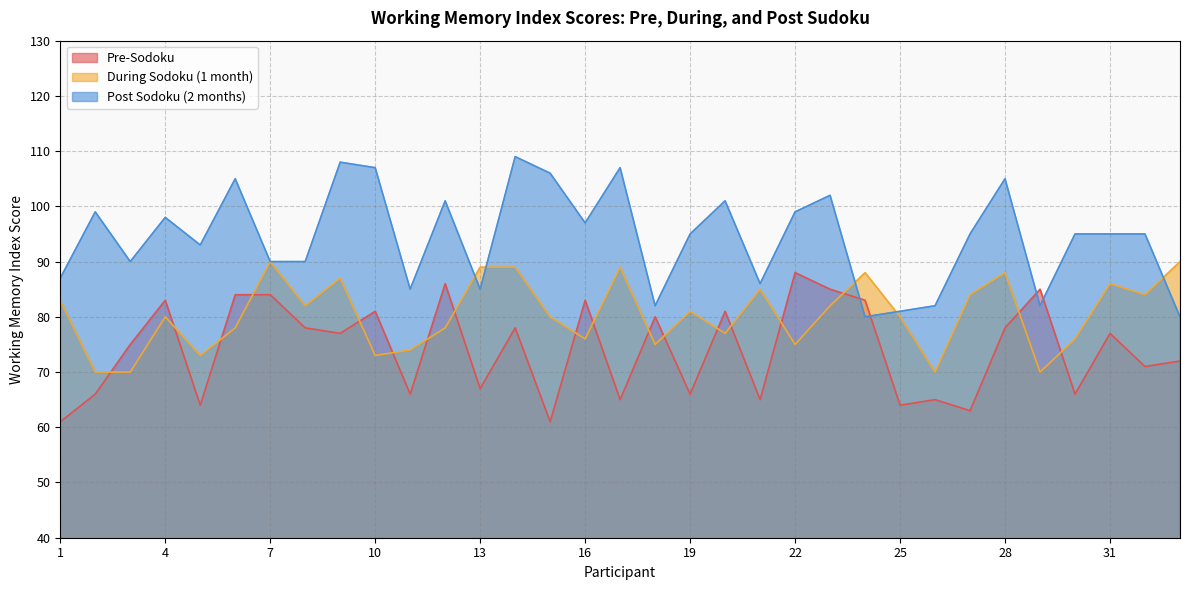

Which series has the widest spread of values?

Post Sodoku (2 months)